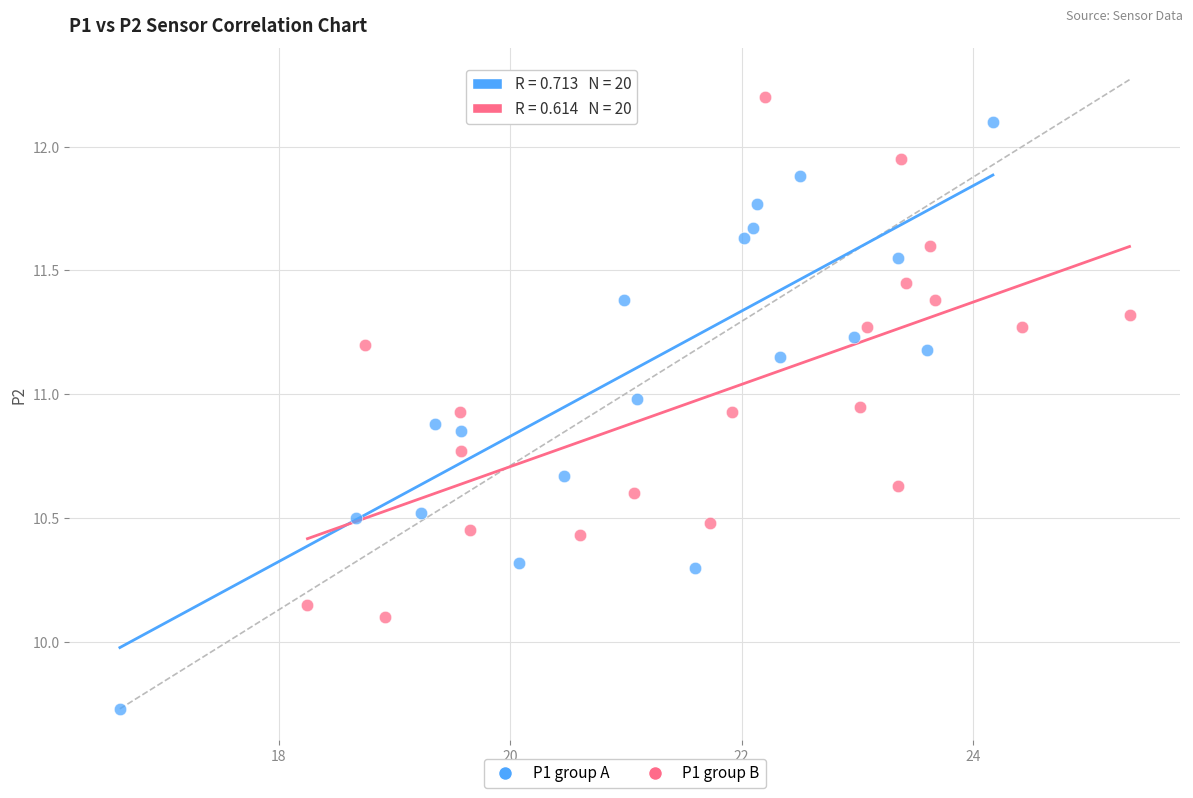

Which series contains the lowest Y value?

P1 group A